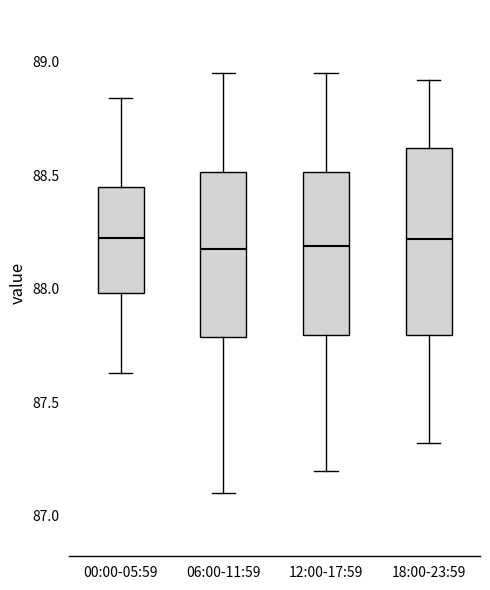

Which box is the tallest, from its lower edge to its upper edge?

18:00-23:59